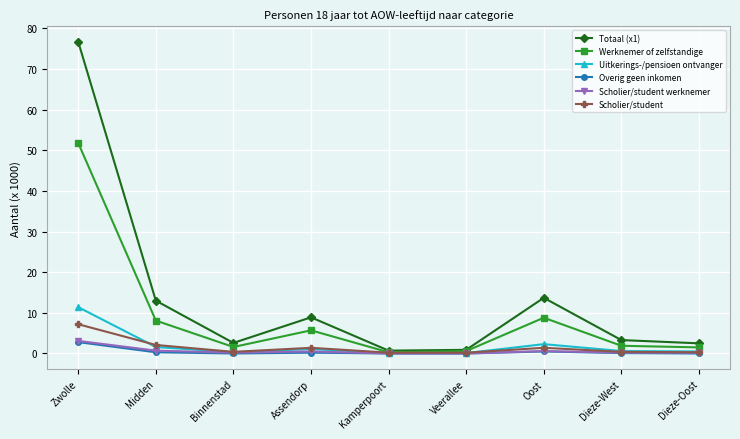

The value of Werknemer of zelfstandige at Zwolle is 51.8. True or false?

True